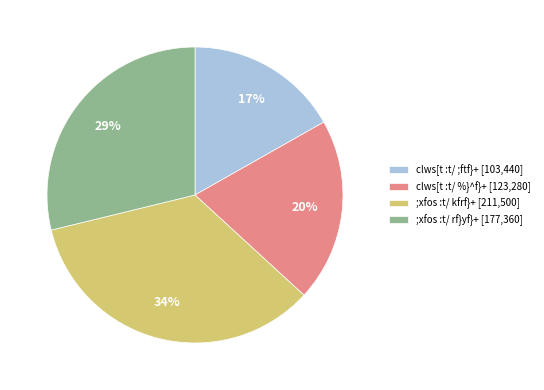

Rank the categories by value from highest to lowest.

;xfos :t/ kfrf}+ [211,500], ;xfos :t/ rf}yf}+ [177,360], clws[t :t/ %}^f}+ [123,280], clws[t :t/ ;ftf}+ [103,440]